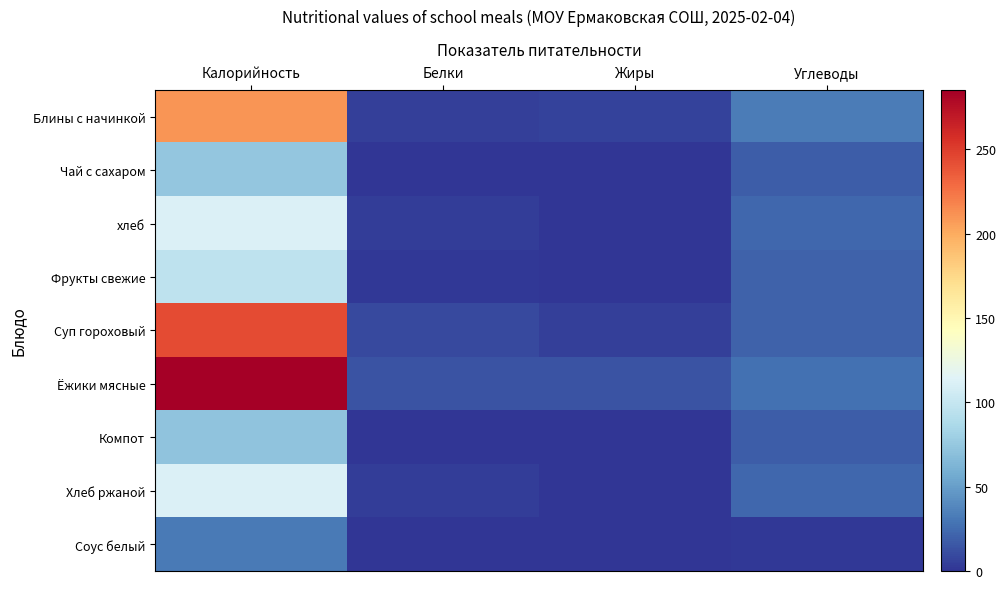

At Углеводы, list the series in order from smallest to largest.

Соус белый, Чай с сахаром, Компот, Суп гороховый, Фрукты свежие, хлеб, Хлеб ржаной, Ёжики мясные, Блины с начинкой